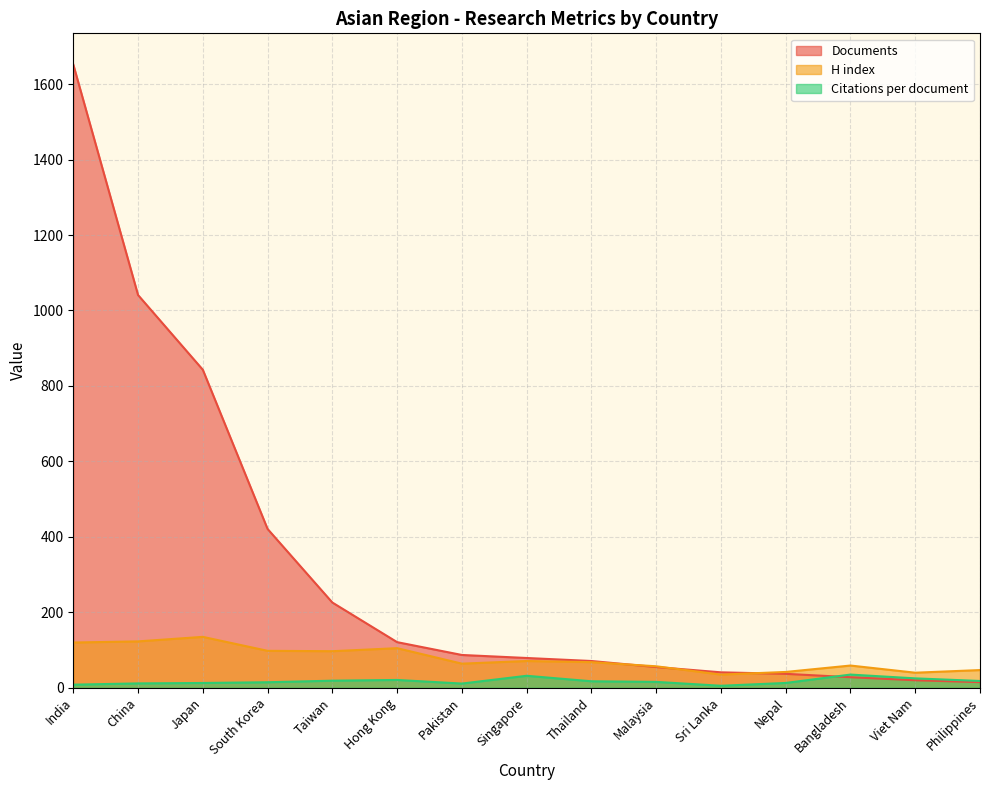

What is the difference between the Citations per document values at Hong Kong and South Korea?

6.1